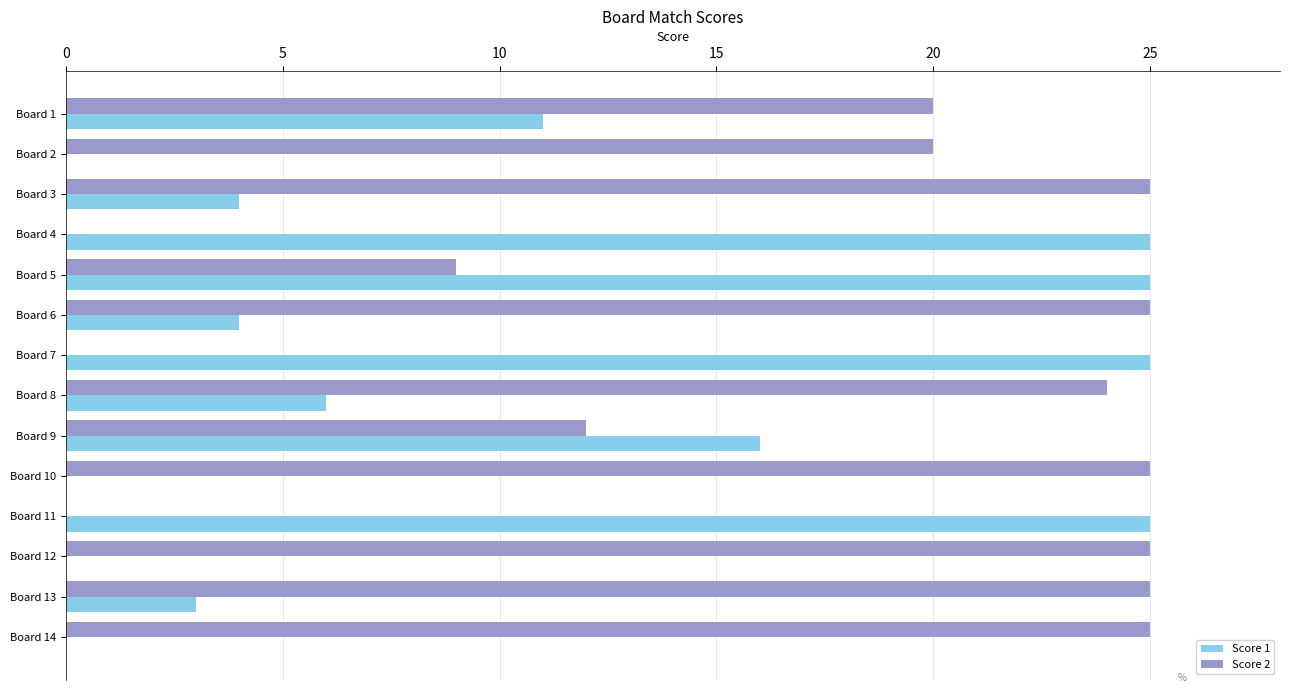

Which series changed the most between Board 1 and Board 14?

Score 1